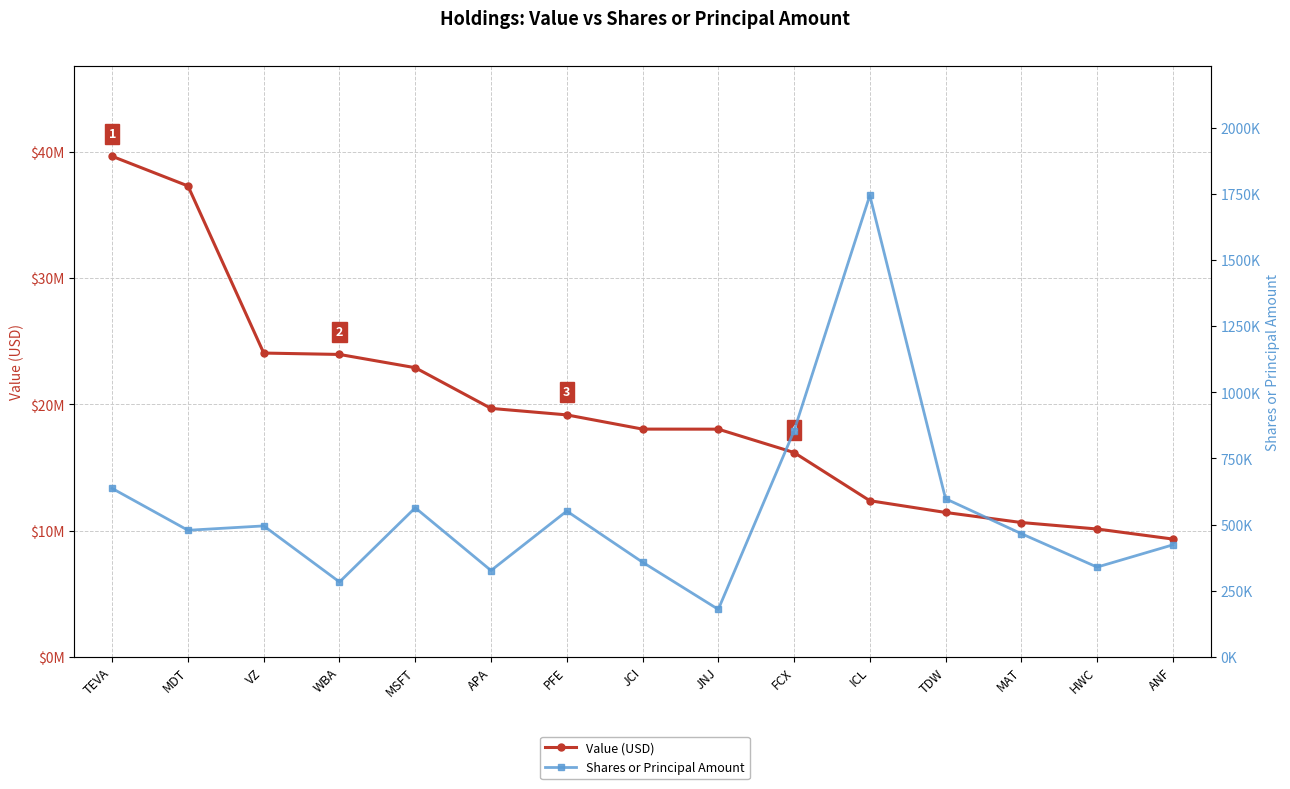

Between TEVA and VZ, which series saw the biggest shift?

Value (USD)